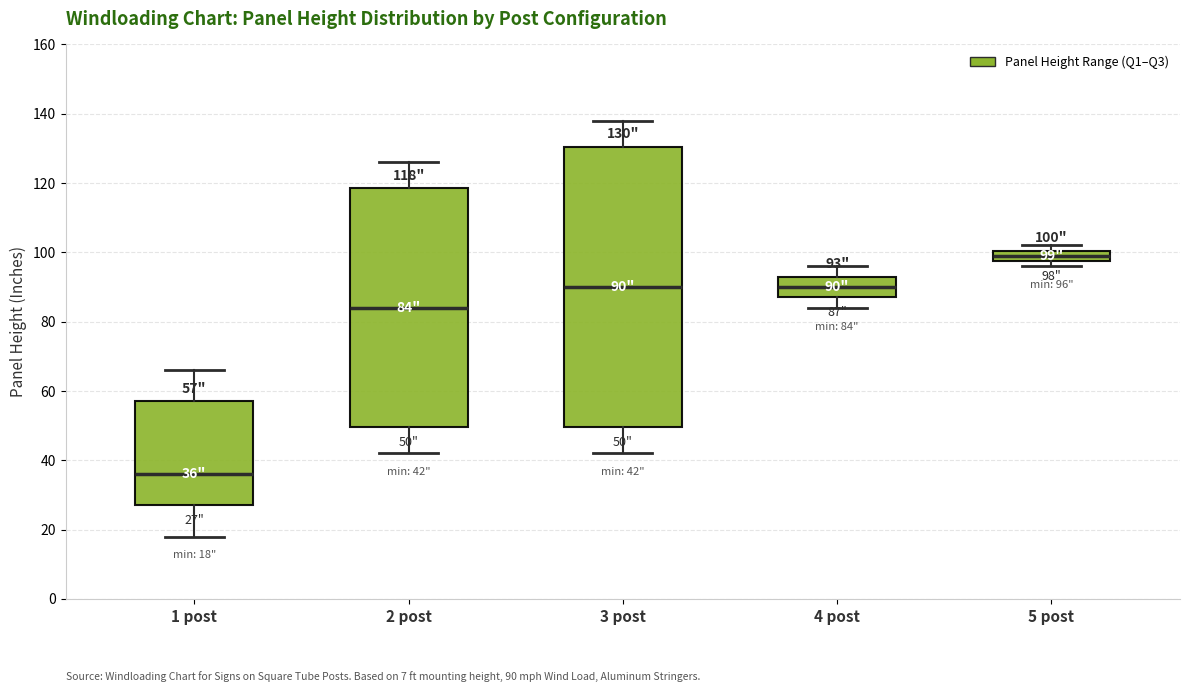

Which box's median line is the highest?

5 post